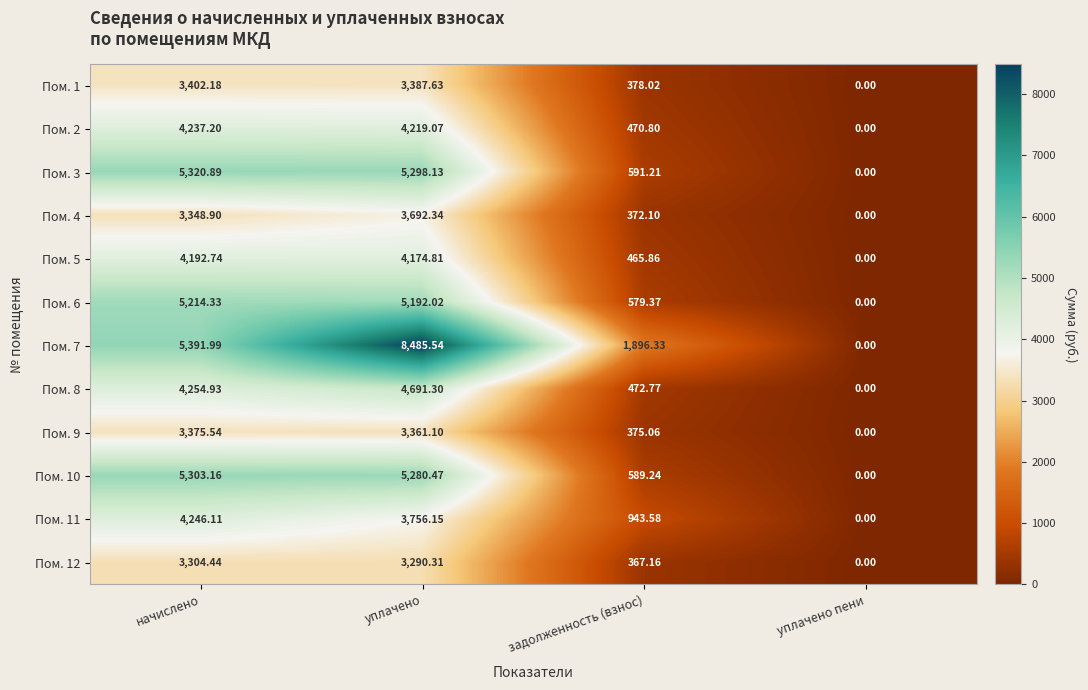

At which category is the sum across all series the highest?

уплачено